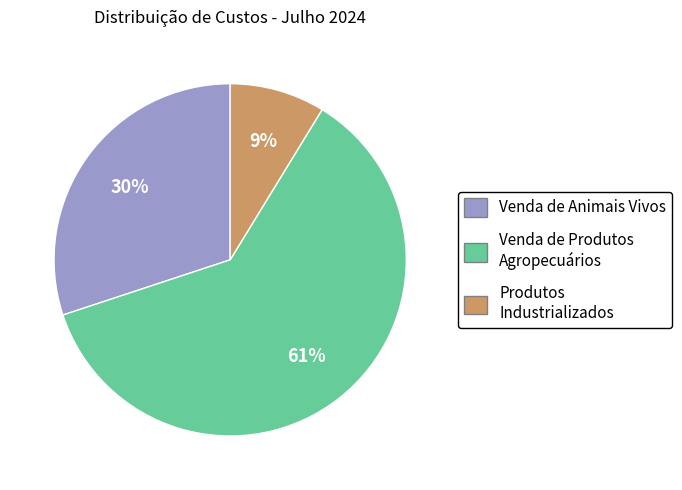

To the nearest percent, what is the difference between the largest and smallest slice percentages?

52%